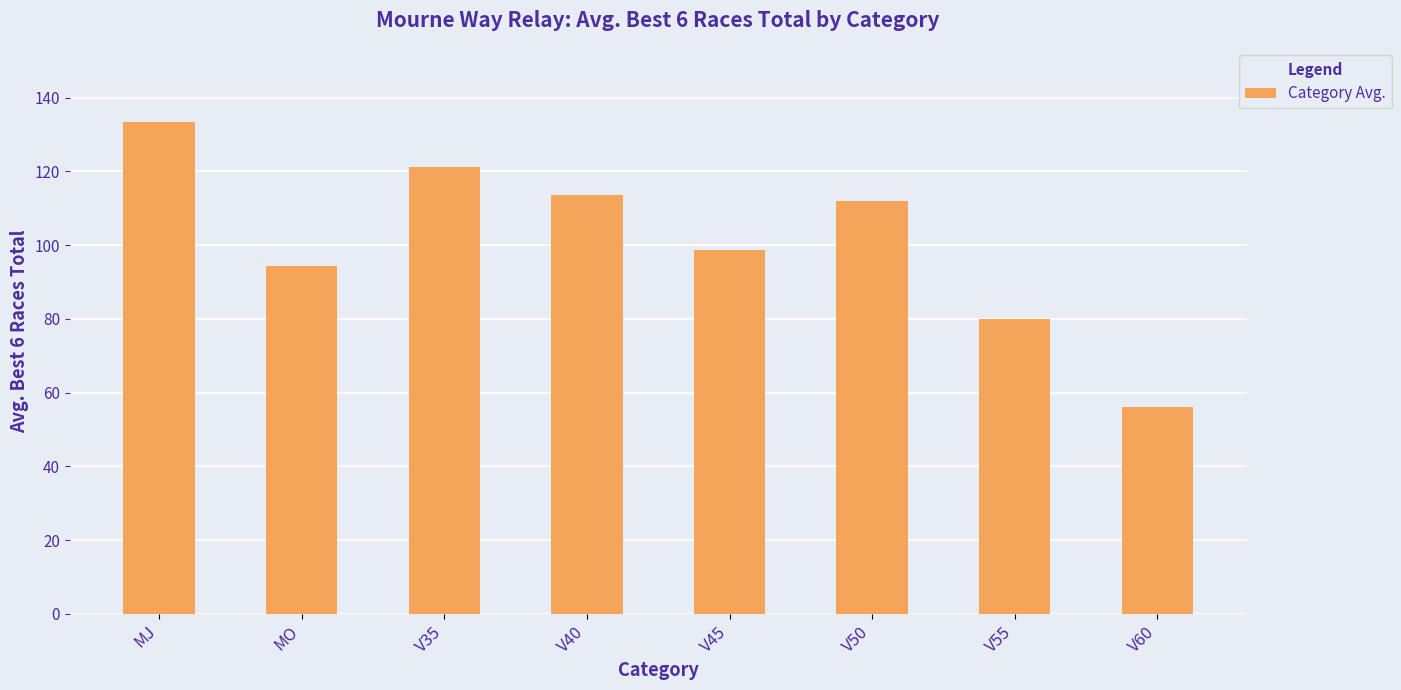

Approximately how many times larger is the value at V45 compared to MO?

1.0